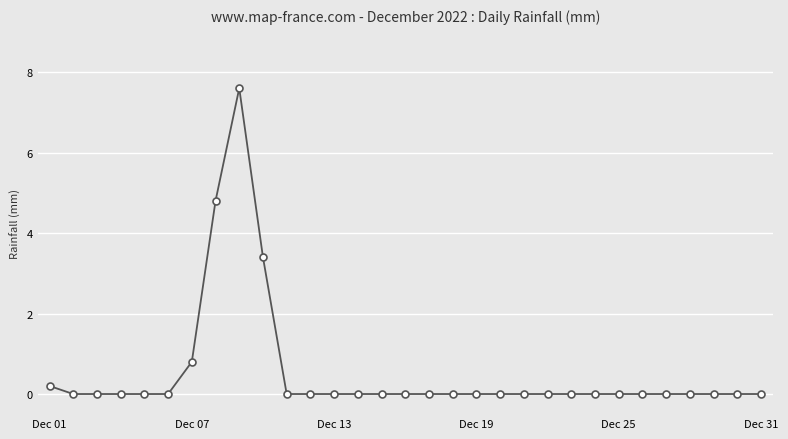

What is the greatest value displayed?

7.6